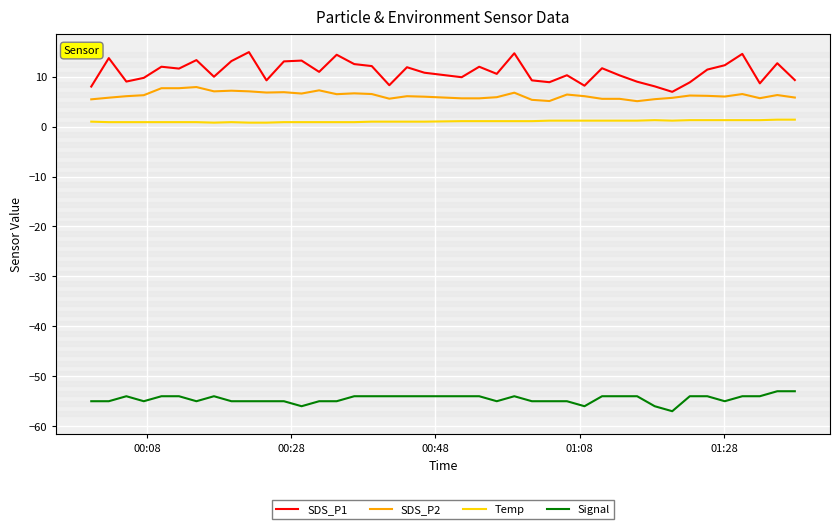

Rank the series by their maximum value, from highest to lowest.

SDS_P1, SDS_P2, Temp, Signal